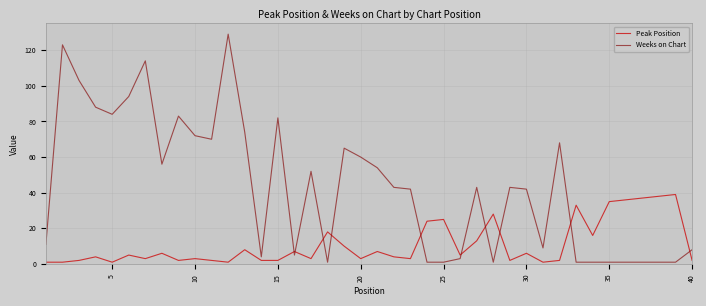

What are all the series names shown in the legend?

Peak Position, Weeks on Chart